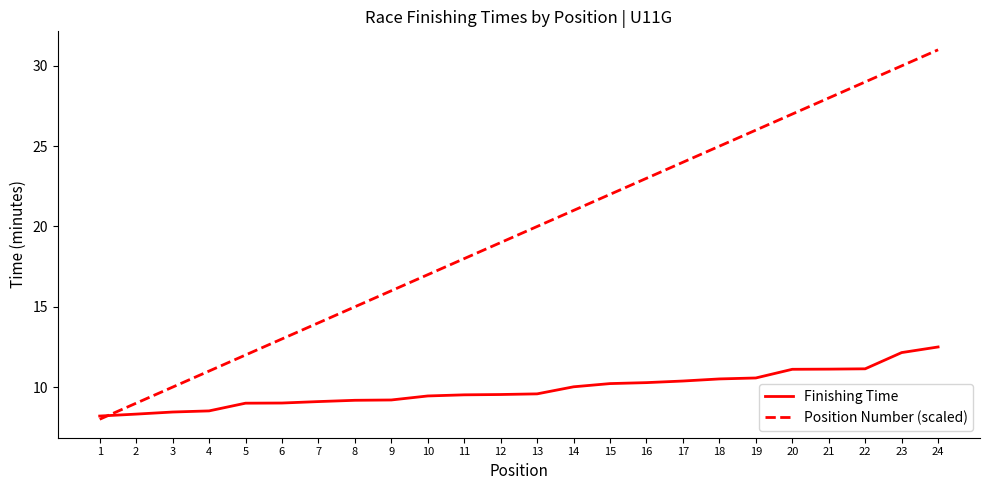

Is the value of Finishing Time at 21 greater than the value of Position Number (scaled) at 16?

No